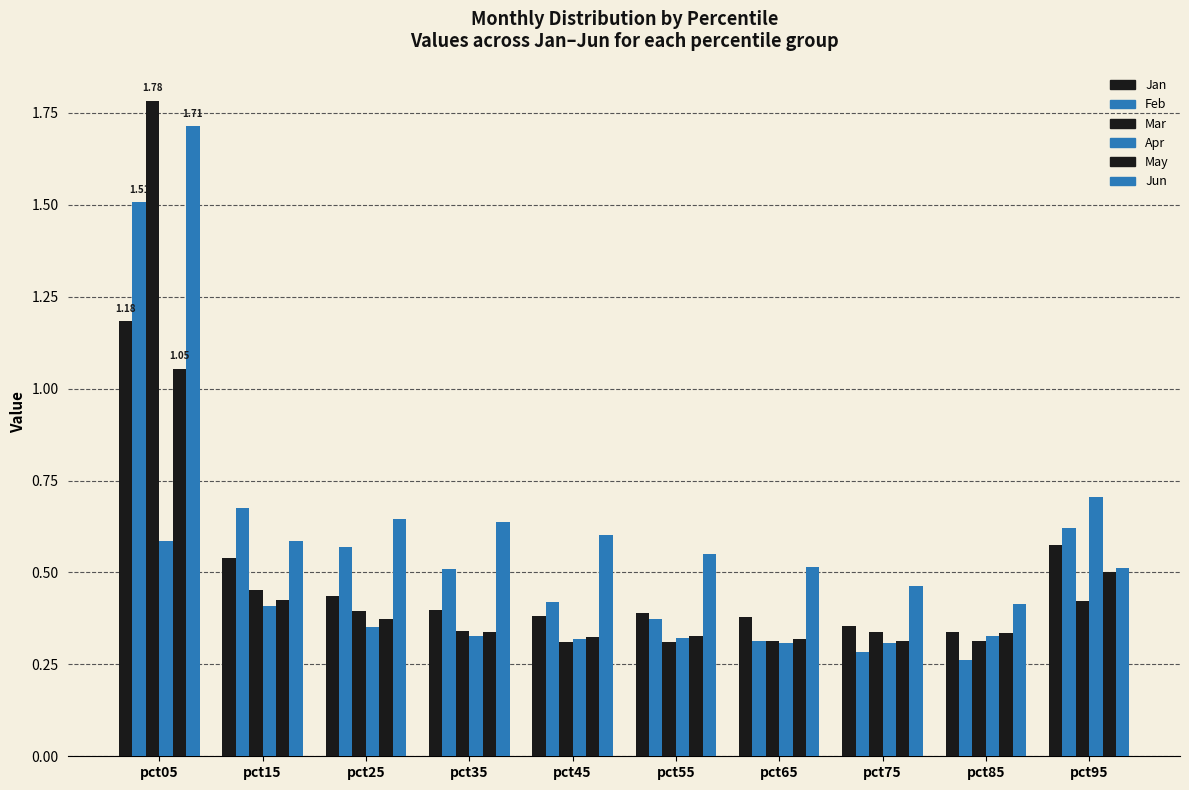

Reading left to right, transcribe all the data shown in this chart.

Jan: pct05=1.2	pct15=0.5	pct25=0.4	pct35=0.4	pct45=0.4	pct55=0.4	pct65=0.4	pct75=0.4	pct85=0.3	pct95=0.6
Feb: pct05=1.5	pct15=0.7	pct25=0.6	pct35=0.5	pct45=0.4	pct55=0.4	pct65=0.3	pct75=0.3	pct85=0.3	pct95=0.6
Mar: pct05=1.8	pct15=0.5	pct25=0.4	pct35=0.3	pct45=0.3	pct55=0.3	pct65=0.3	pct75=0.3	pct85=0.3	pct95=0.4
Apr: pct05=0.6	pct15=0.4	pct25=0.4	pct35=0.3	pct45=0.3	pct55=0.3	pct65=0.3	pct75=0.3	pct85=0.3	pct95=0.7
May: pct05=1.1	pct15=0.4	pct25=0.4	pct35=0.3	pct45=0.3	pct55=0.3	pct65=0.3	pct75=0.3	pct85=0.3	pct95=0.5
Jun: pct05=1.7	pct15=0.6	pct25=0.6	pct35=0.6	pct45=0.6	pct55=0.6	pct65=0.5	pct75=0.5	pct85=0.4	pct95=0.5